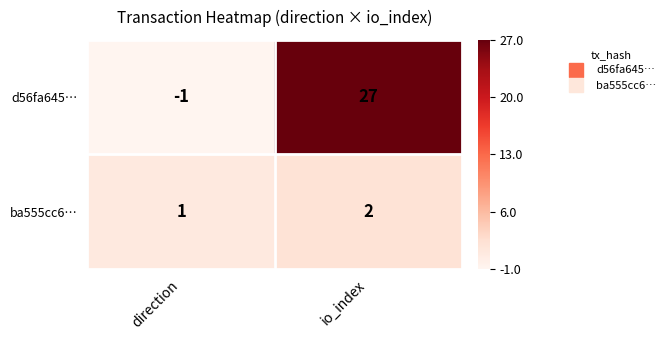

The value of ba555cc6… at direction is 1. True or false?

True